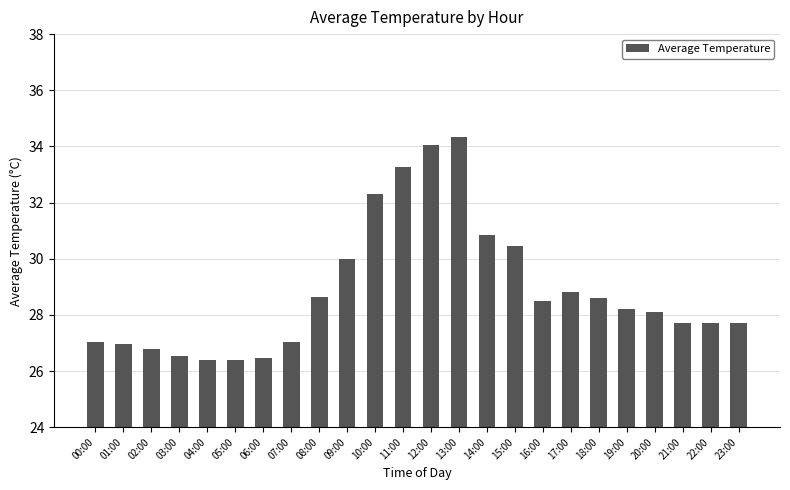

Is it true that the value at 18:00 is 28.6?

True